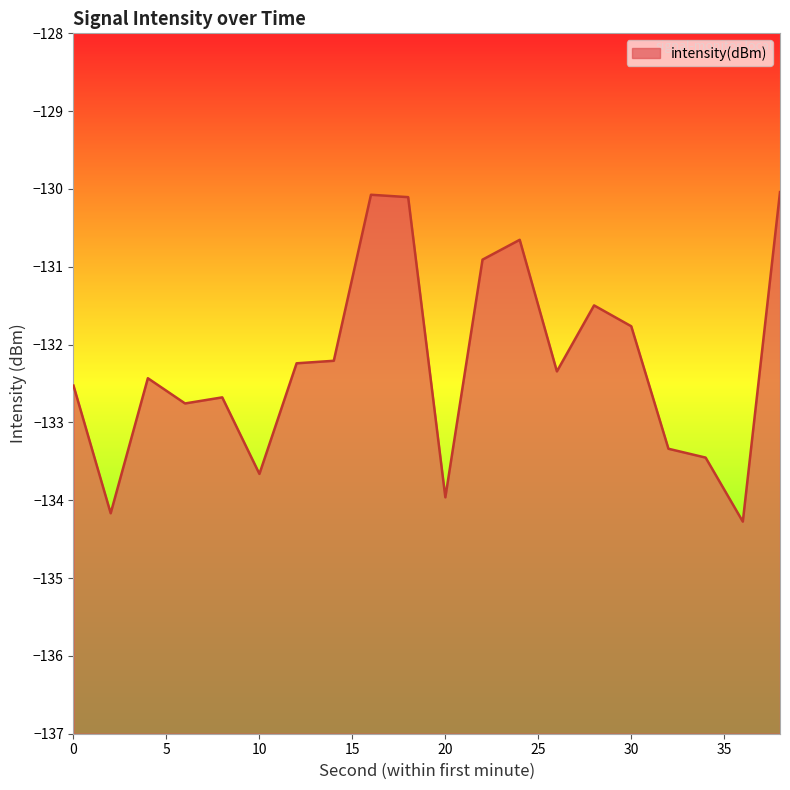

What is the difference between the values at 32 and 4?

0.9